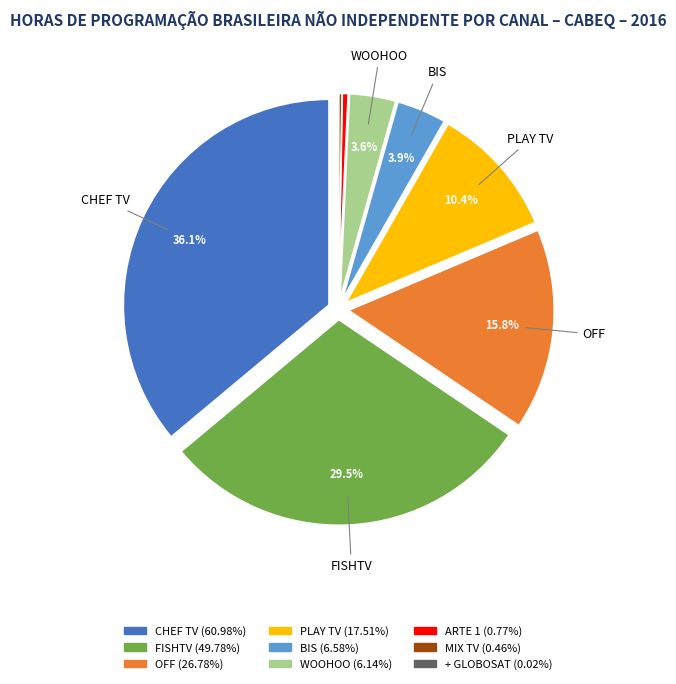

Which category has the biggest portion of the pie?

CHEF TV